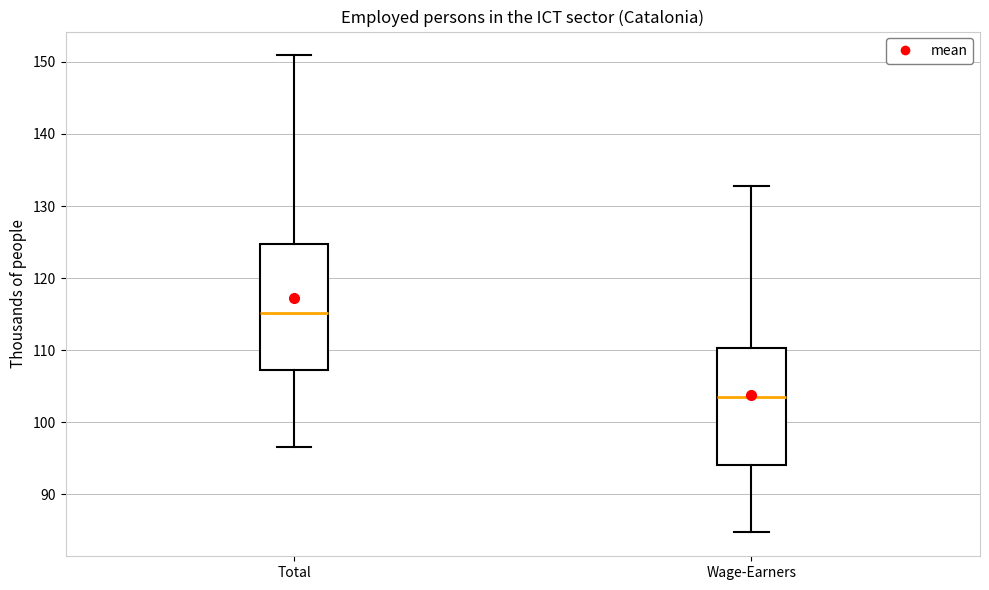

Which box's median line is the lowest?

Wage-Earners